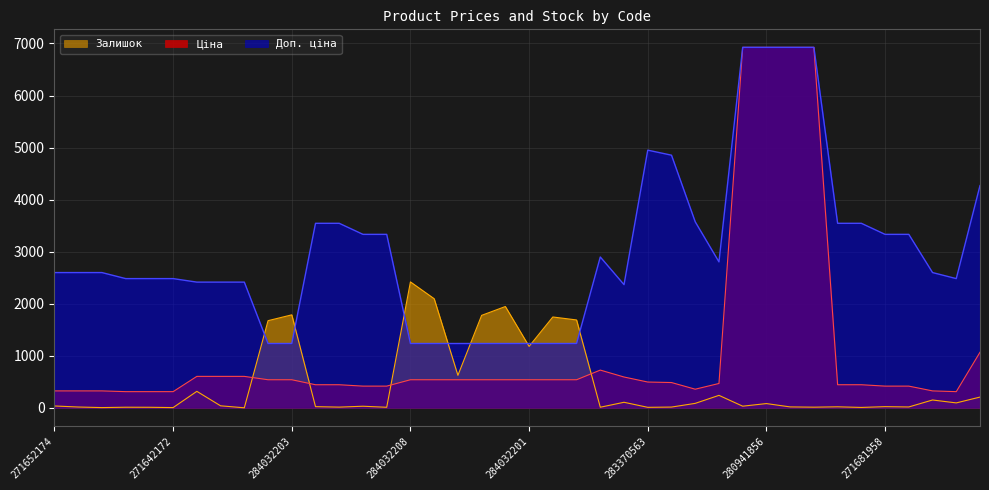

Which series changed the most between 271652173 and 284032202?

Залишок